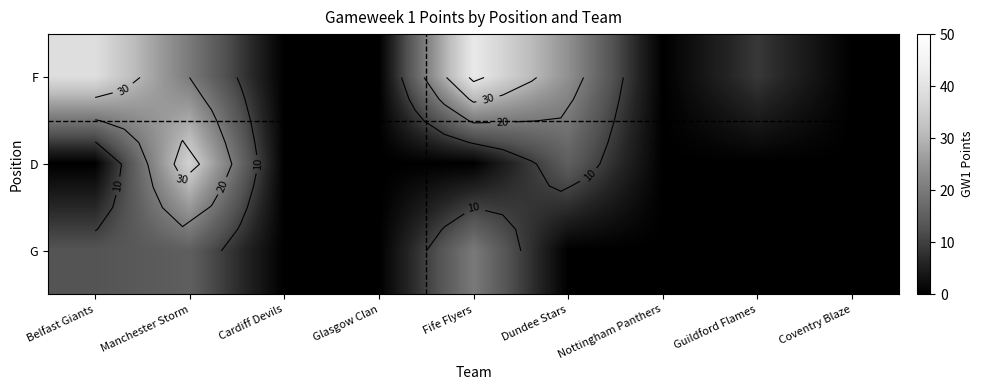

At which category is the sum across all series the highest?

Manchester Storm